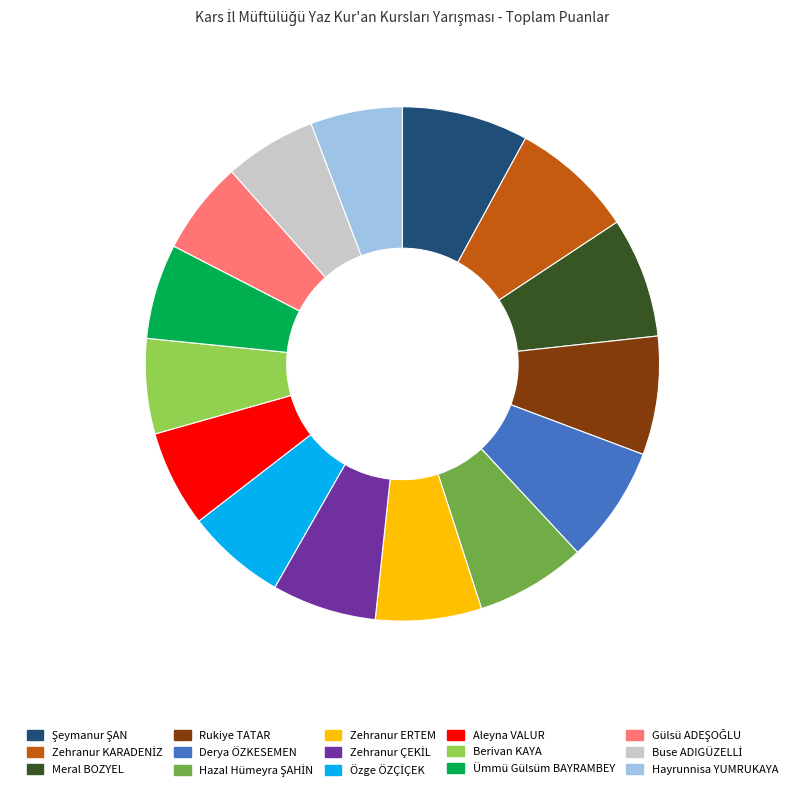

Does Aleyna VALUR account for over 50% of the chart?

No